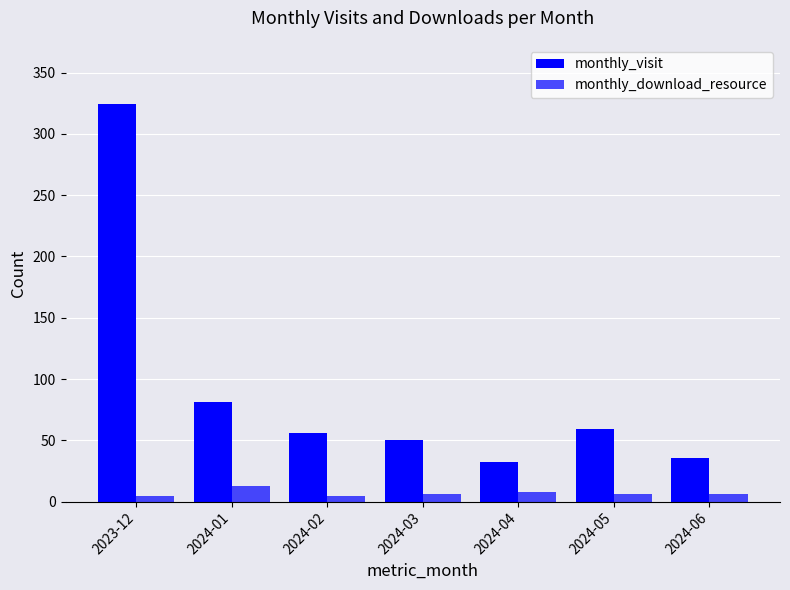

How many groups of bars are there?

7